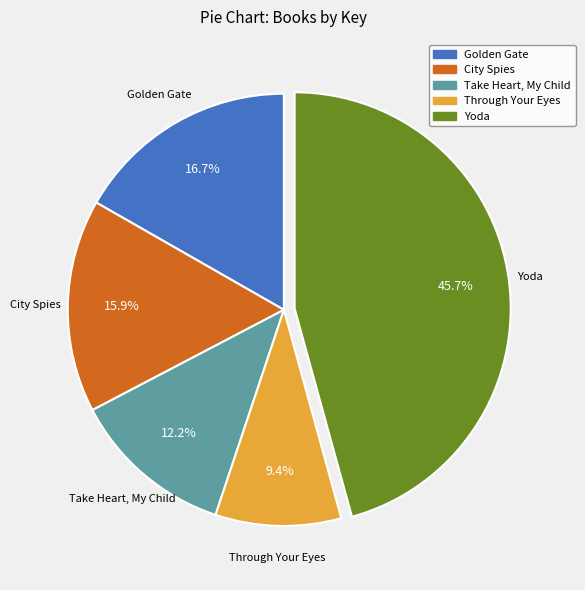

To the nearest percent, what is the difference between the Through Your Eyes and City Spies slice percentages?

7%